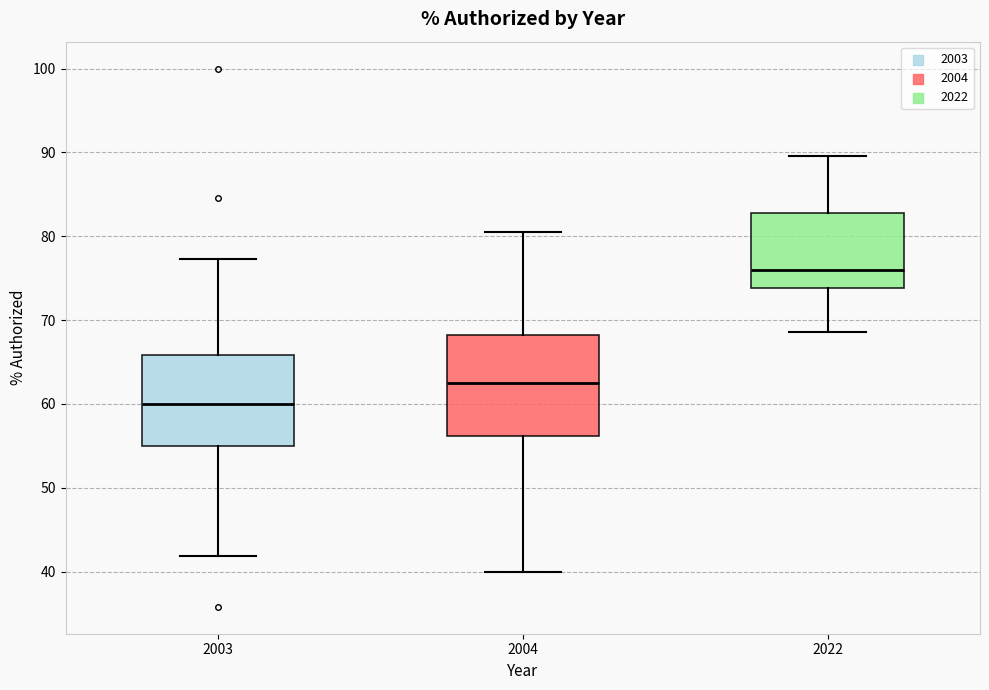

Where does the lower whisker of the box at x = 2004 end on the y-axis? The values are not printed on the chart, so give them approximately, as read against the axis.

40